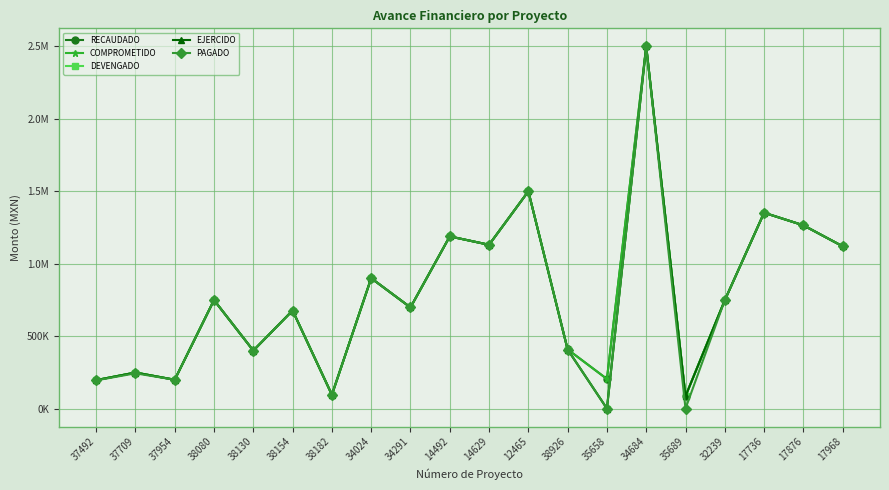

Reading left to right, list all the values displayed in this chart.

RECAUDADO: 37492=196158.8	37709=248515.5	37954=198725.8	38080=748467.1	38130=399923.8	38154=676568.3	38182=95219.9	34024=899602.4	34291=697778.6	14492=1187905.8	14629=1130084.5	12465=1499119.4	38926=408471.0	35658=204236.0	34684=2498789.0	35689=85394.0	32239=747567.6	17736=1351233.7	17876=1264470.5	17968=1119657.3
COMPROMETIDO: 37492=196158.8	37709=248515.5	37954=198725.8	38080=748467.1	38130=399923.8	38154=676568.3	38182=95219.9	34024=899602.4	34291=697778.6	14492=1187905.8	14629=1130084.5	12465=1499119.4	38926=407310.9	35658=204236.0	34684=2498789.0	35689=85394.0	32239=747567.6	17736=1351233.7	17876=1264470.5	17968=1119657.3
DEVENGADO: 37492=196158.8	37709=248515.5	37954=198725.8	38080=748467.1	38130=399923.8	38154=676568.3	38182=95219.9	34024=899602.4	34291=697778.6	14492=1187905.8	14629=1130084.5	12465=1499119.4	38926=407310.9	35658=0.0	34684=2498789.0	35689=85394.0	32239=747567.6	17736=1351233.7	17876=1264470.5	17968=1119657.3
EJERCIDO: 37492=196158.8	37709=248515.5	37954=198725.8	38080=748467.1	38130=399923.8	38154=676568.3	38182=95219.9	34024=899602.4	34291=697778.6	14492=1187905.8	14629=1130084.5	12465=1499119.4	38926=407310.9	35658=0.0	34684=2498789.0	35689=85394.0	32239=747567.6	17736=1351233.7	17876=1264470.5	17968=1119657.3
PAGADO: 37492=194442.9	37709=243159.5	37954=198725.8	38080=748467.1	38130=399923.8	38154=676568.3	38182=95219.9	34024=899602.4	34291=697778.6	14492=1187905.8	14629=1130084.5	12465=1499119.4	38926=407310.9	35658=0.0	34684=2498789.0	35689=0.0	32239=747567.6	17736=1351233.7	17876=1264470.5	17968=1119657.3